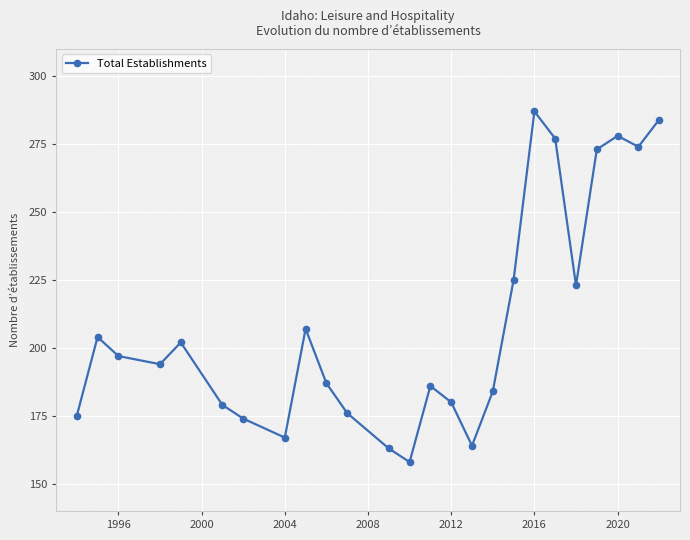

Reading right to left, extract all data points from this chart.

284	274	278	273	223	277	287	225	184	164	180	186	158	163	176	187	207	167	174	179	202	194	197	204	175